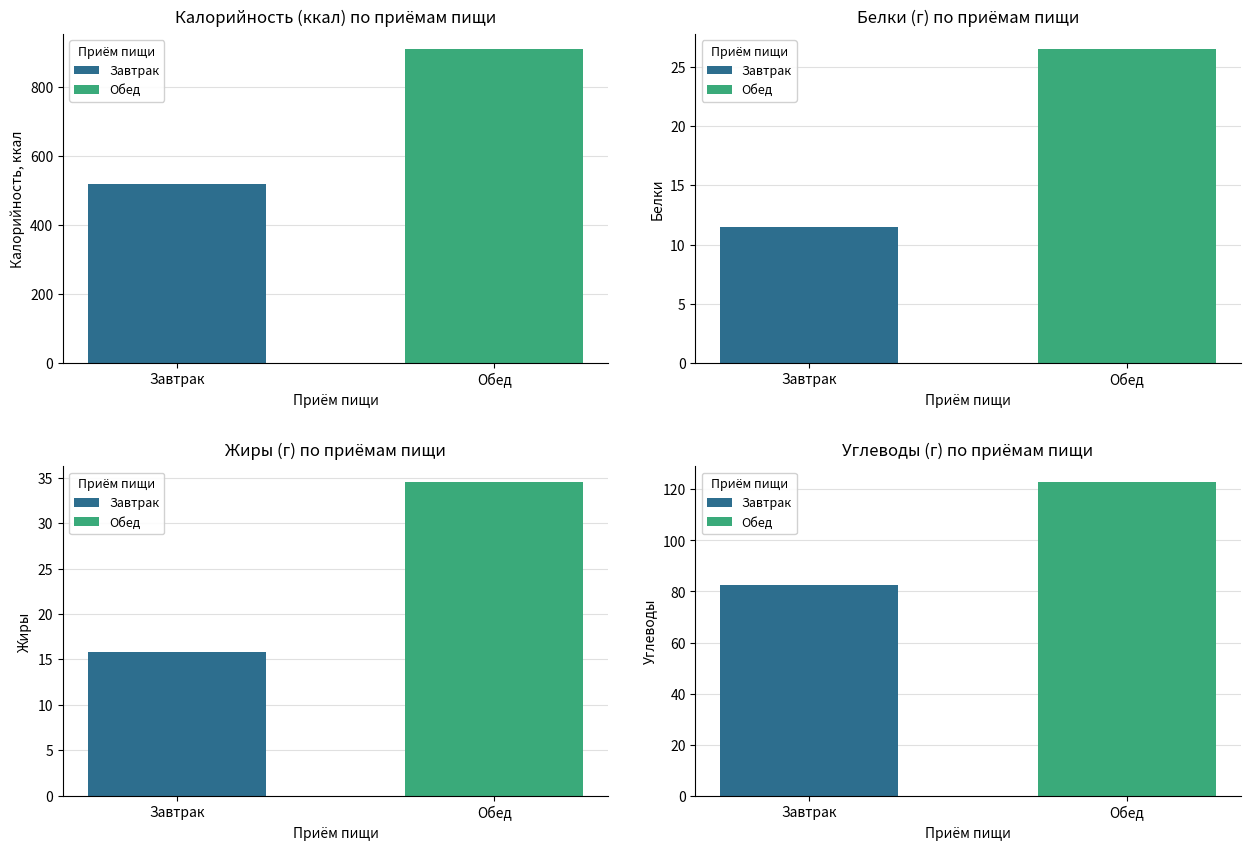

What is the average value of the Белки series?

19.0